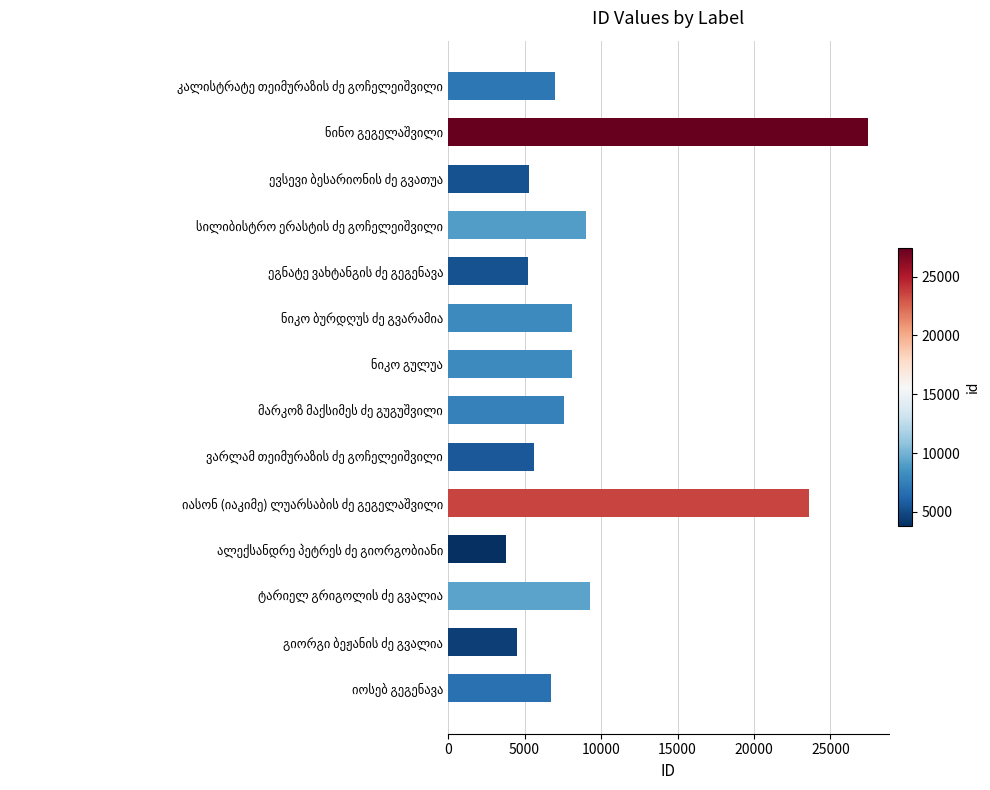

What is the smallest value displayed?

3758